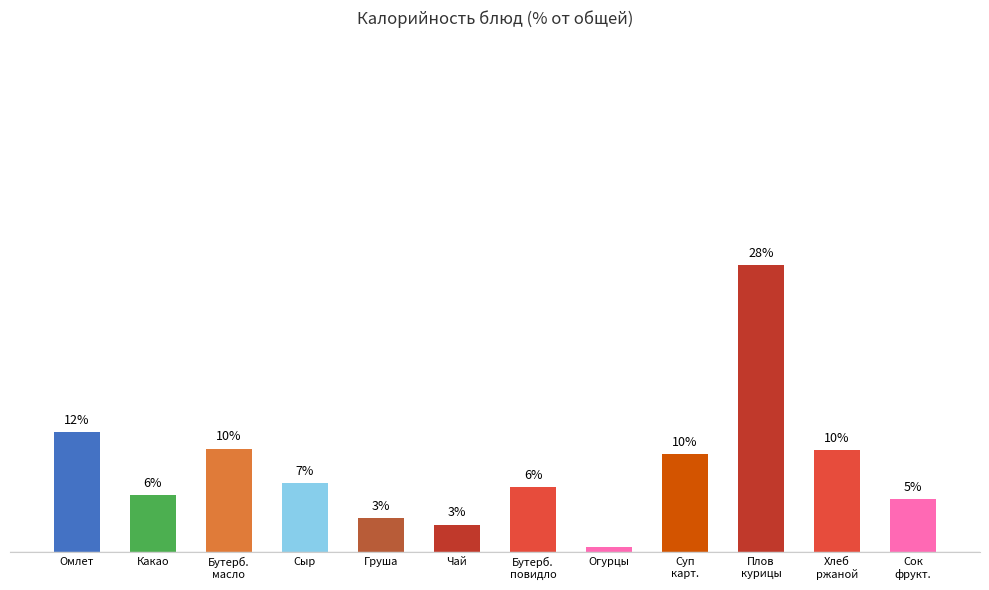

Which label corresponds to the largest value in the chart?

Плов
курицы